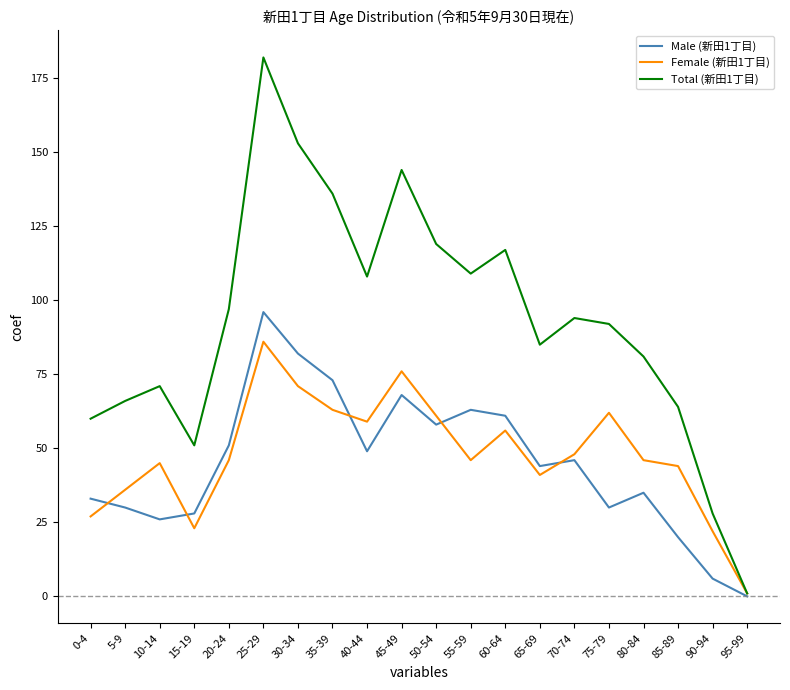

True or false: Total (新田1丁目) has a value of 1 at 95-99.

True